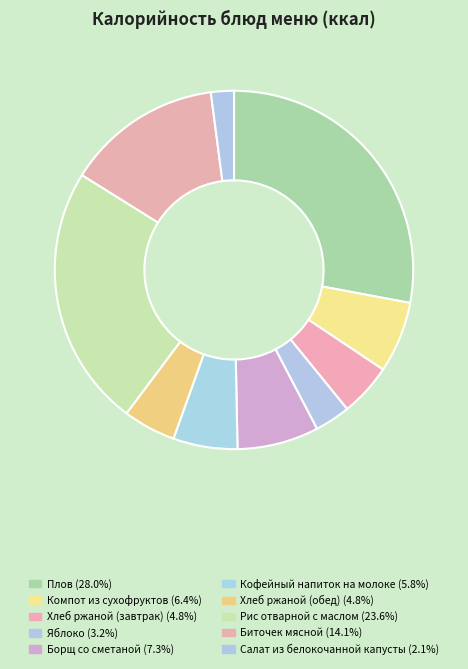

Combined, what portion of the pie is Яблоко and Хлеб ржаной (обед)?

8.0%